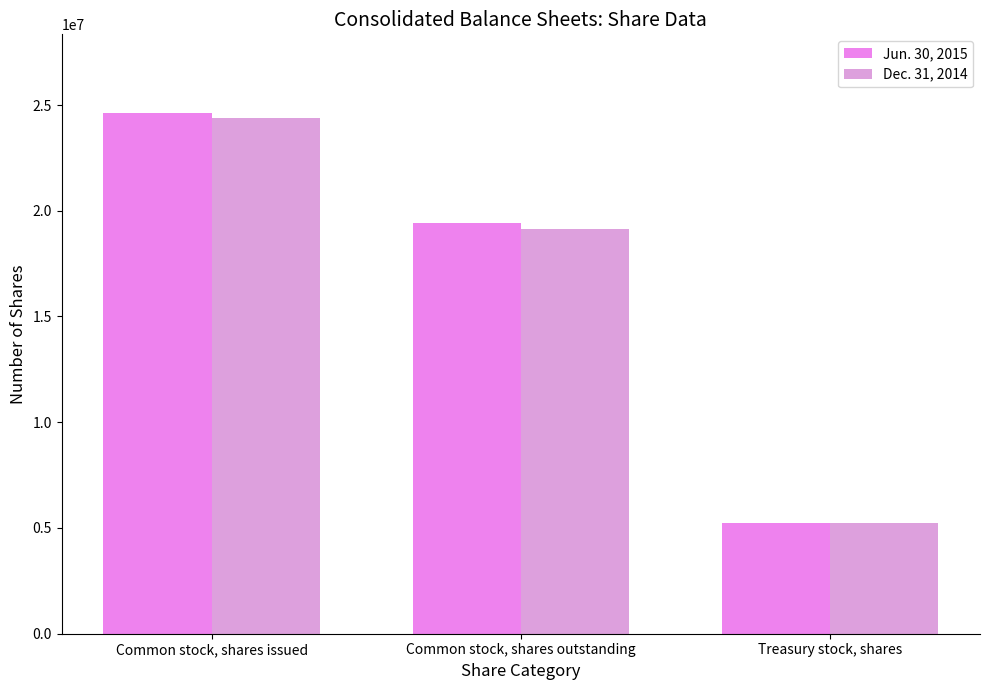

What is the label of the 2nd bar from the left?

Common stock, shares outstanding